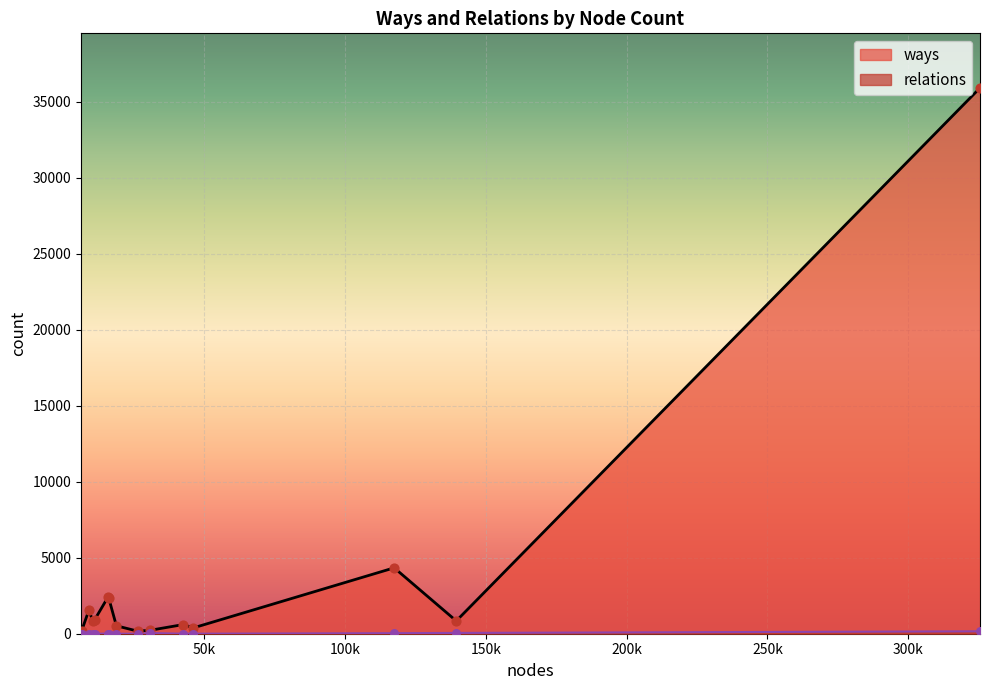

Which series has the largest total across all categories?

ways